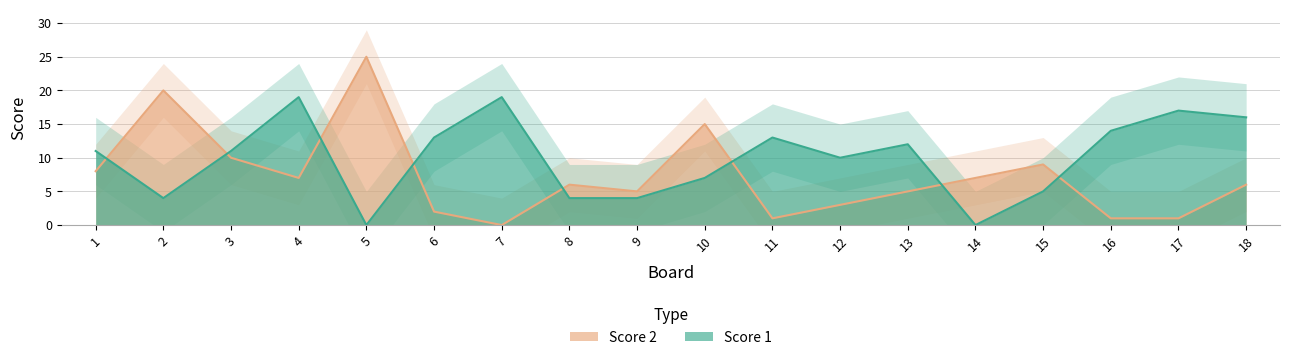

At which category does the chart reach its peak across all series?

5